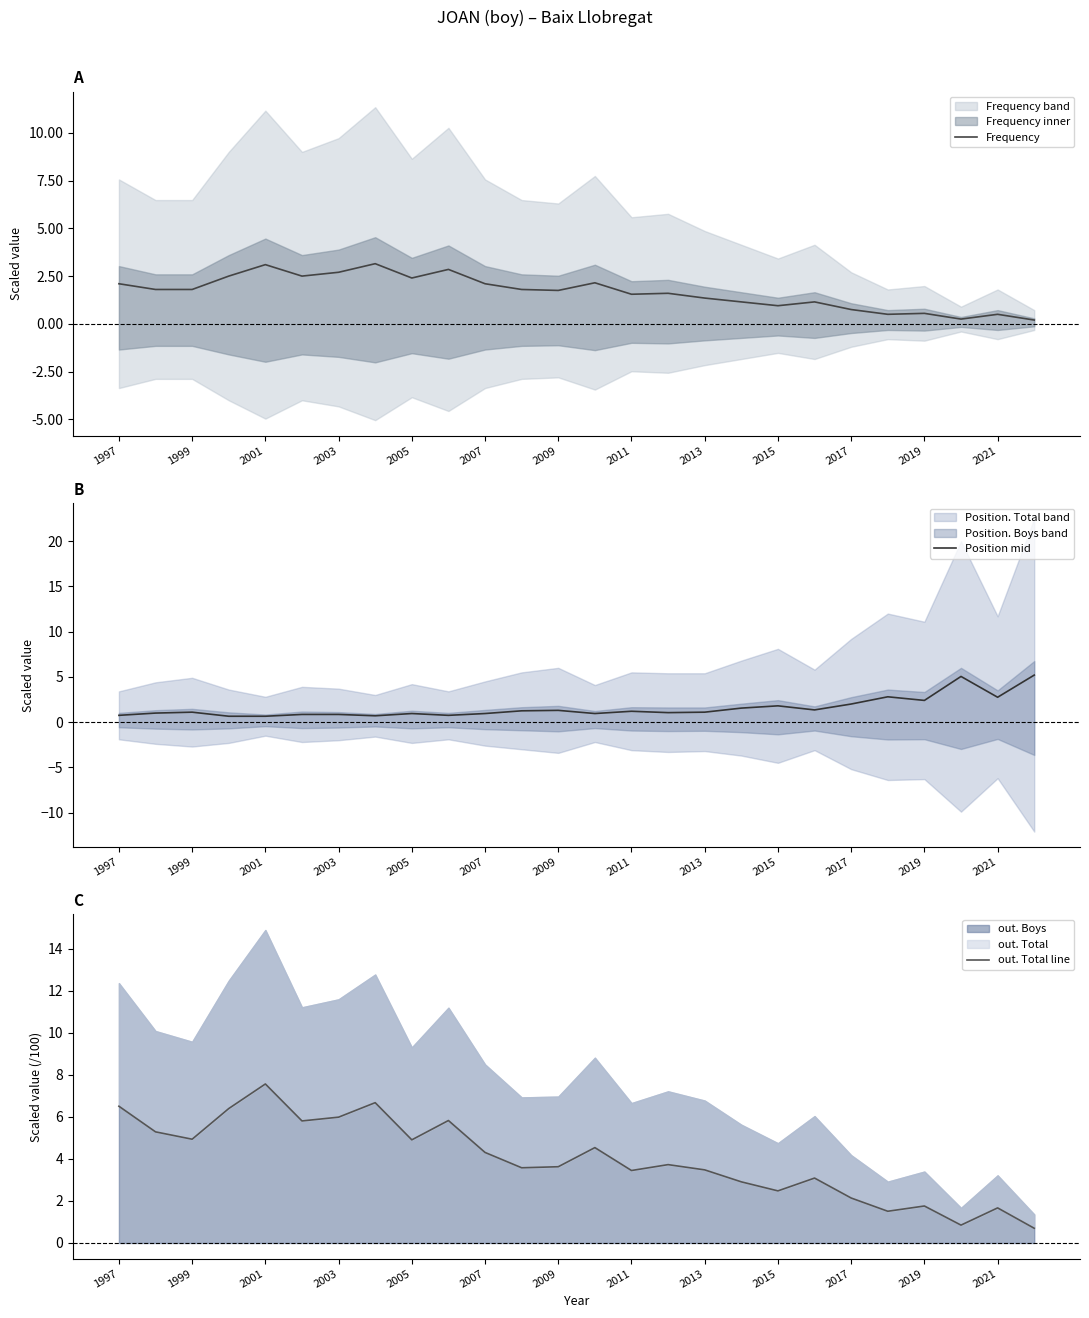

Reading left to right, list all the values displayed in this chart.

Frequency: 2.1	1.8	1.8	2.5	3.1	2.5	2.7	3.2	2.4	2.9	2.1	1.8	1.8	2.1	1.6	1.6	1.4	1.2	1.0	1.2	0.8	0.5	0.6	0.2	0.5	0.2
Position mid: 0.8	1.0	1.1	0.7	0.6	0.8	0.9	0.7	1.0	0.8	0.9	1.2	1.3	0.9	1.2	1.1	1.1	1.5	1.8	1.3	2.0	2.8	2.4	5.0	2.7	5.2
out. Total line: 6.5	5.3	4.9	6.4	7.6	5.8	6.0	6.7	4.9	5.8	4.3	3.6	3.6	4.5	3.5	3.7	3.5	2.9	2.5	3.1	2.1	1.5	1.8	0.8	1.7	0.7